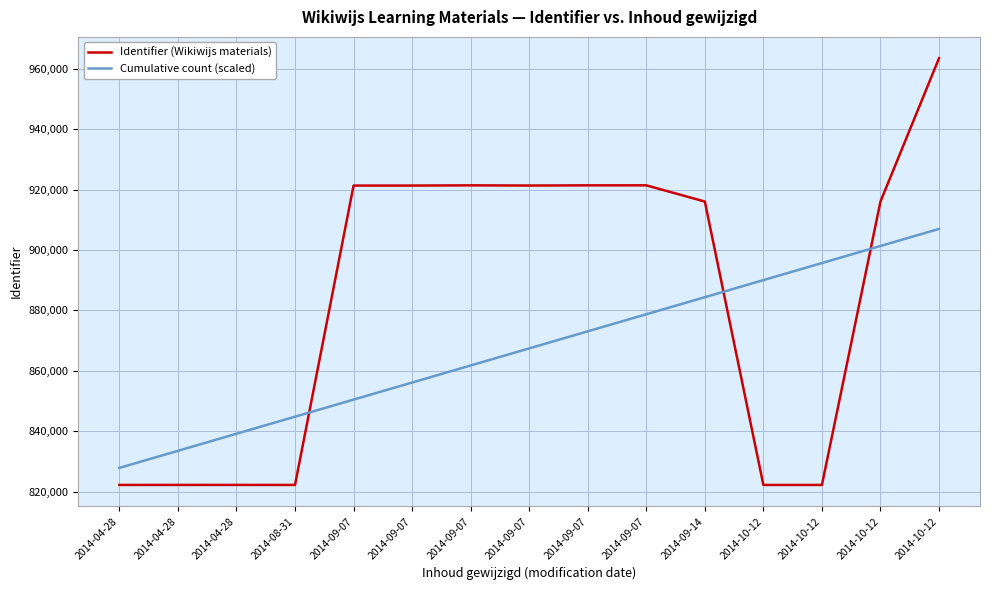

At how many categories does at least one series exceed 896315?

9